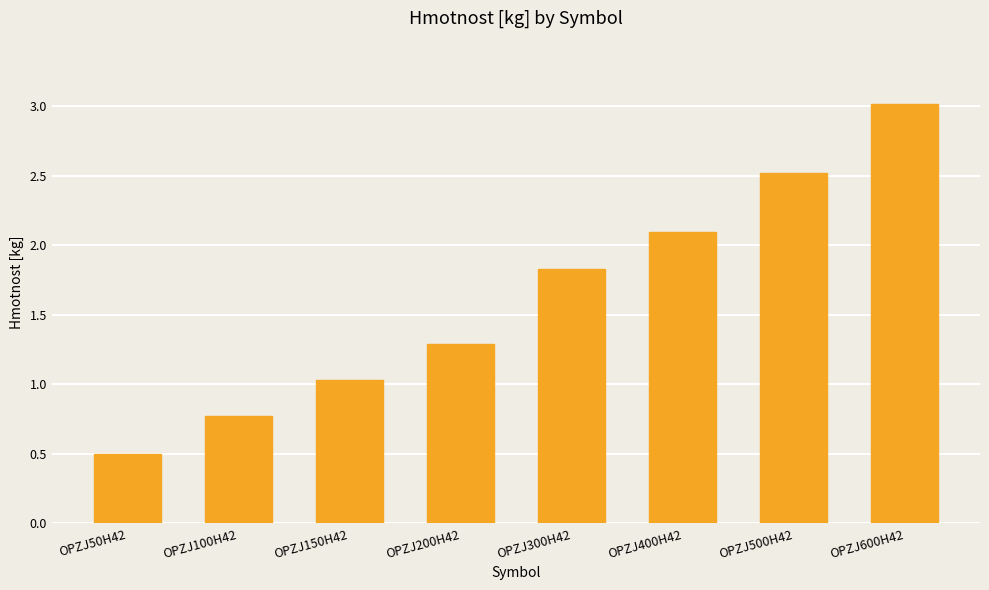

What is the label of the 6th bar from the left?

OPZJ400H42